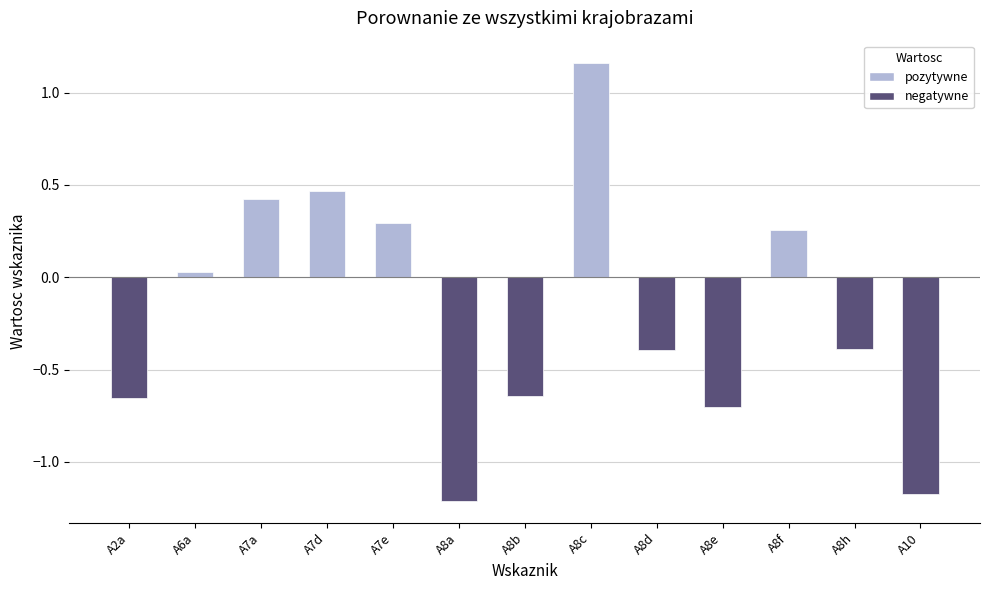

At which category does the chart reach its peak across all series?

A8c